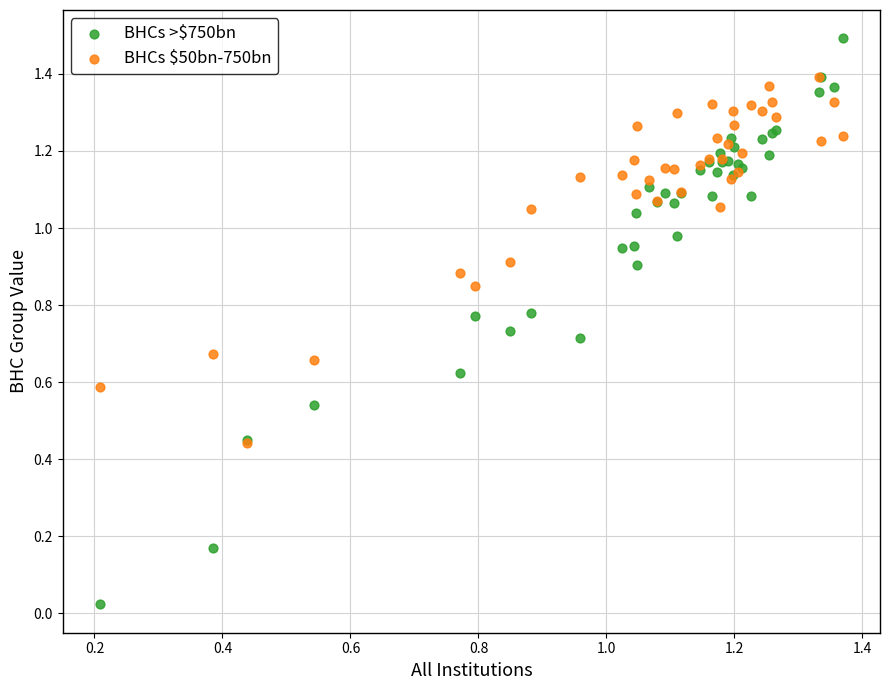

Which series has the widest spread of Y values?

BHCs >$750bn